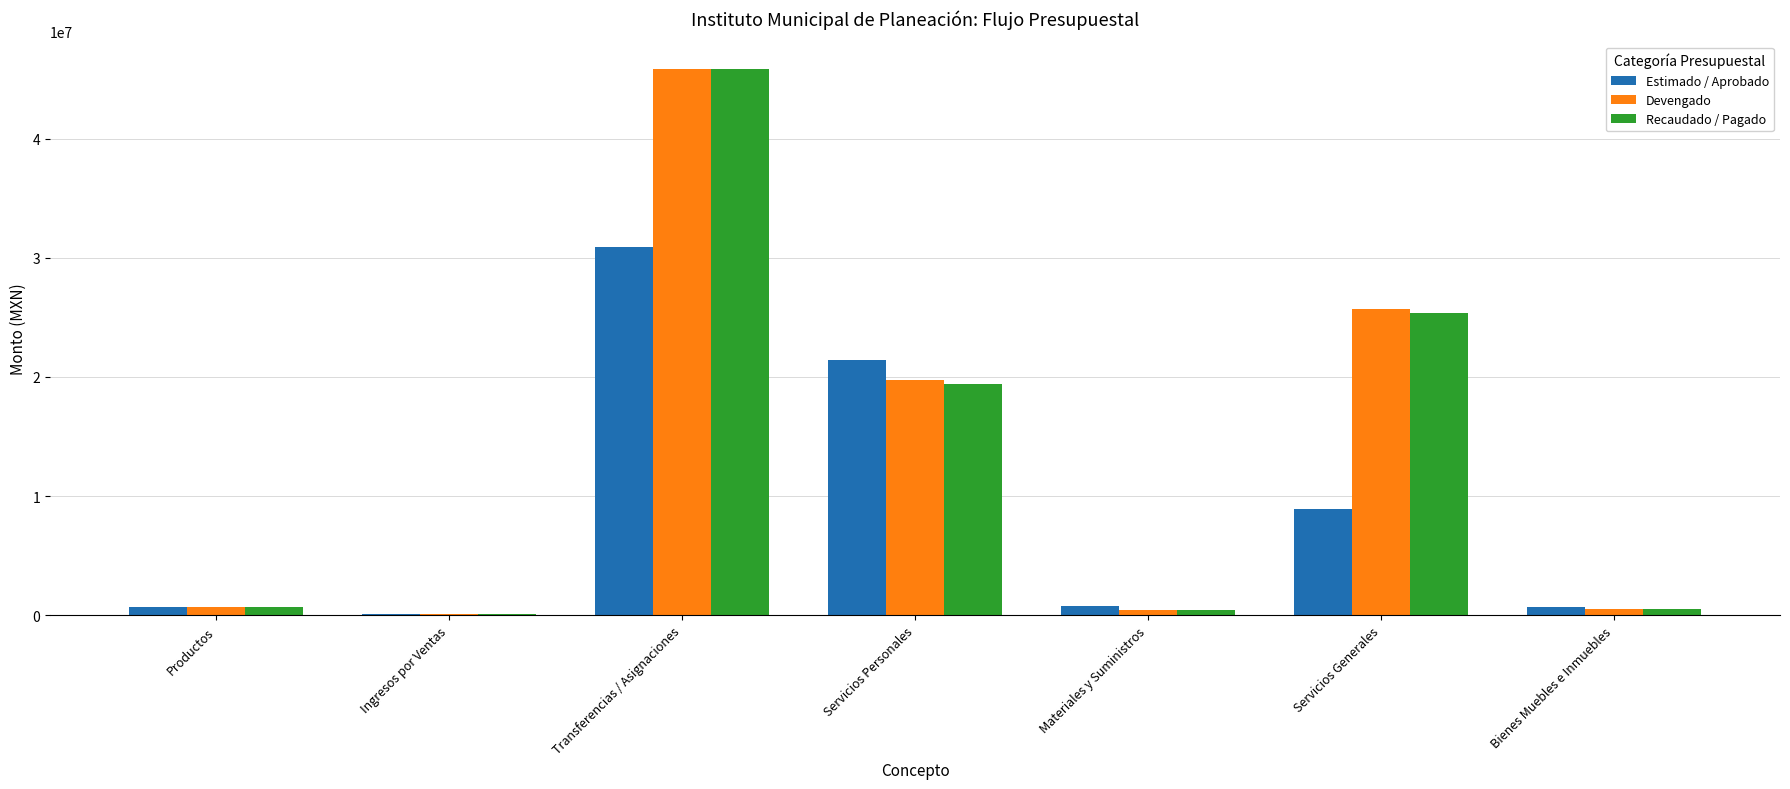

The Recaudado / Pagado series shows 62401212.9 at Transferencias / Asignaciones. True or false?

False